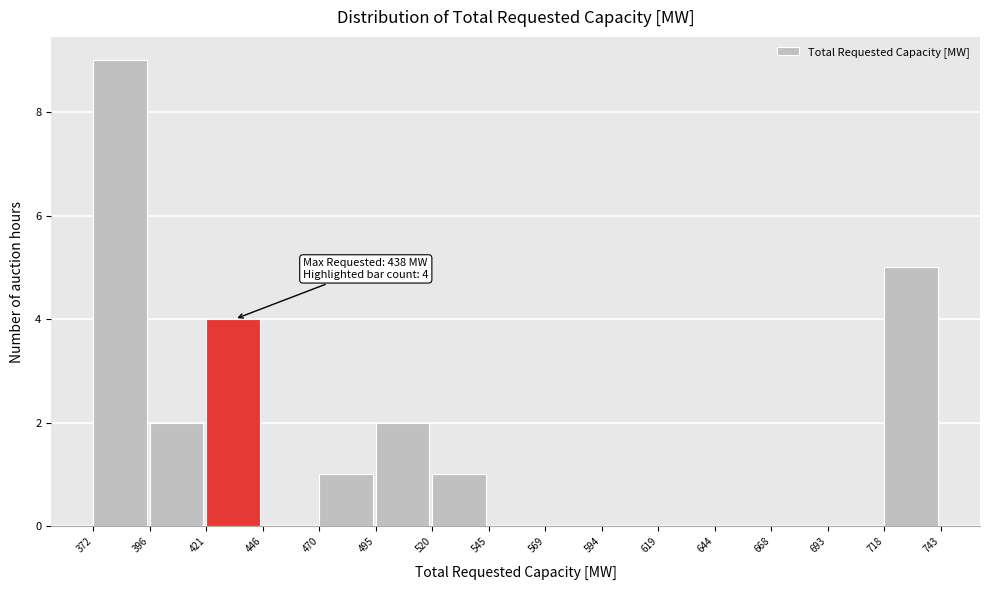

Which range on the x-axis has the tallest bar?

372 to 396